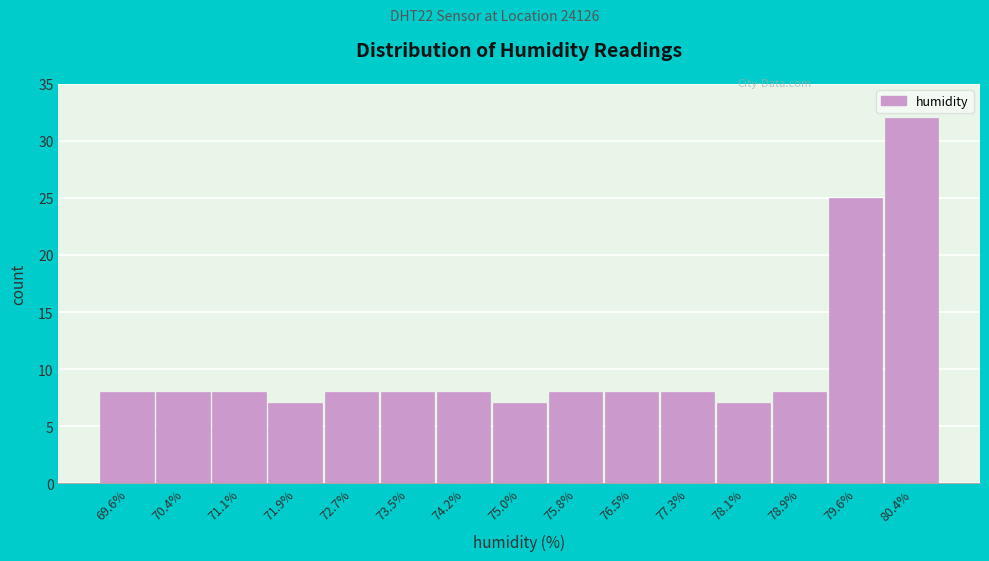

Reading left to right, list every bar in this chart as the range it spans on the x-axis followed by its height. Neither the bar edges nor the heights are printed on the chart, so give them approximately, as read against the axes.

69.2 to 70.0: 8
70.0 to 70.7: 8
70.7 to 71.5: 8
71.5 to 72.3: 7
72.3 to 73.1: 8
73.1 to 73.8: 8
73.8 to 74.6: 8
74.6 to 75.4: 7
75.4 to 76.2: 8
76.2 to 76.9: 8
76.9 to 77.7: 8
77.7 to 78.5: 7
78.5 to 79.3: 8
79.3 to 80.0: 25
80.0 to 80.8: 32